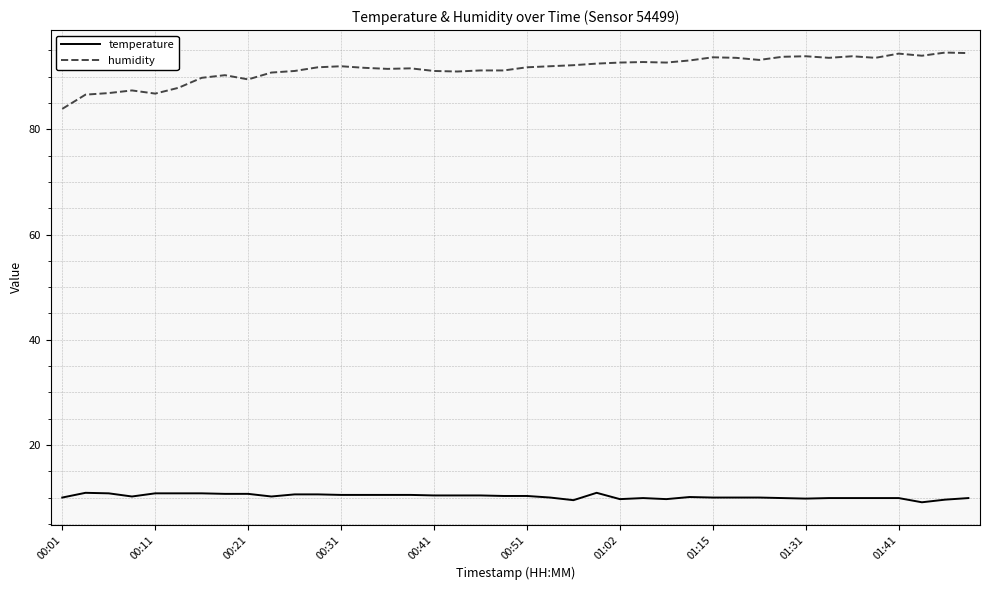

Which series has the widest spread of values?

humidity